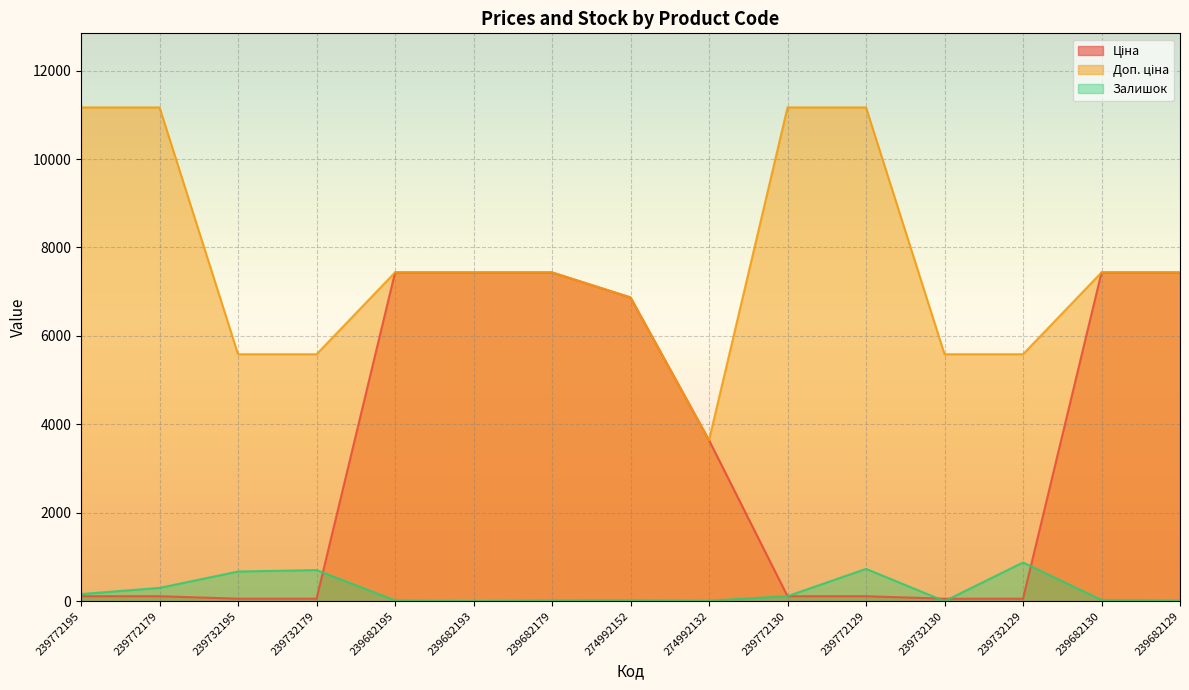

True or false: Ціна has a value of 7436.2 at 239682130.

True